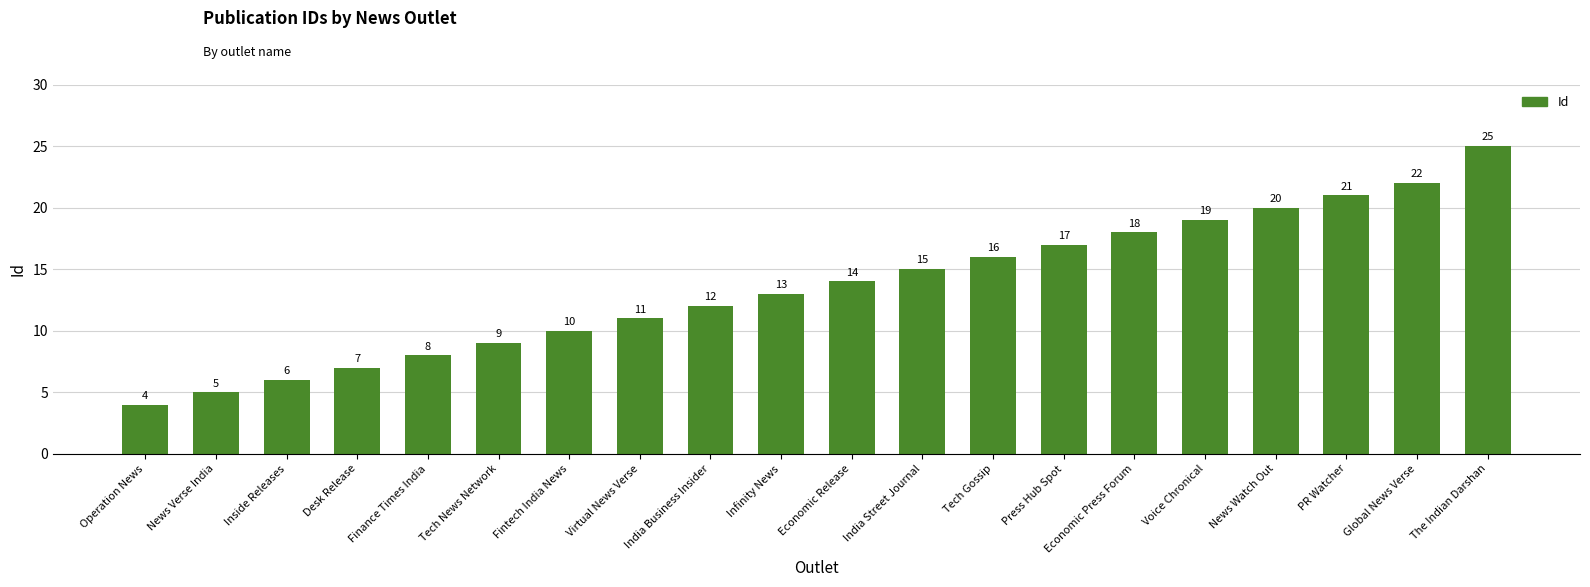

What is the maximum value shown in the chart?

25